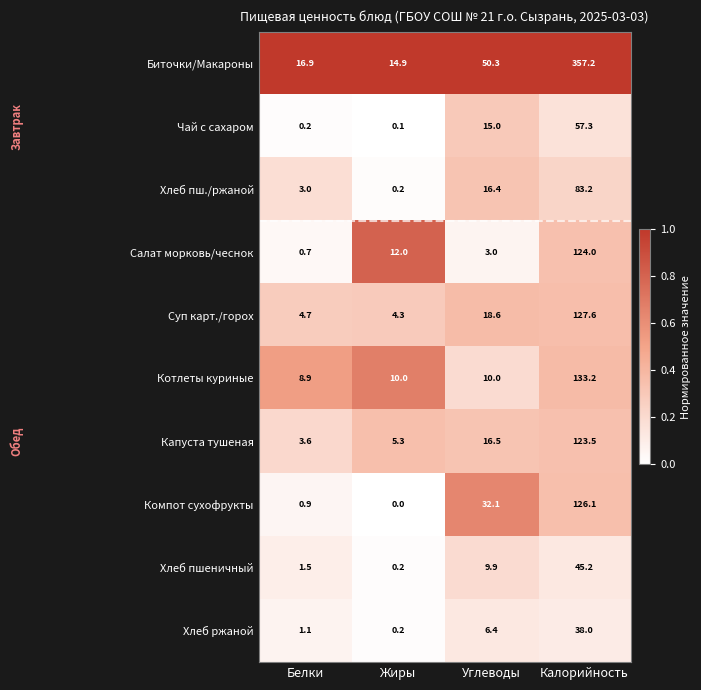

True or false: Хлеб пшеничный has a value of 9.9 at Углеводы.

True